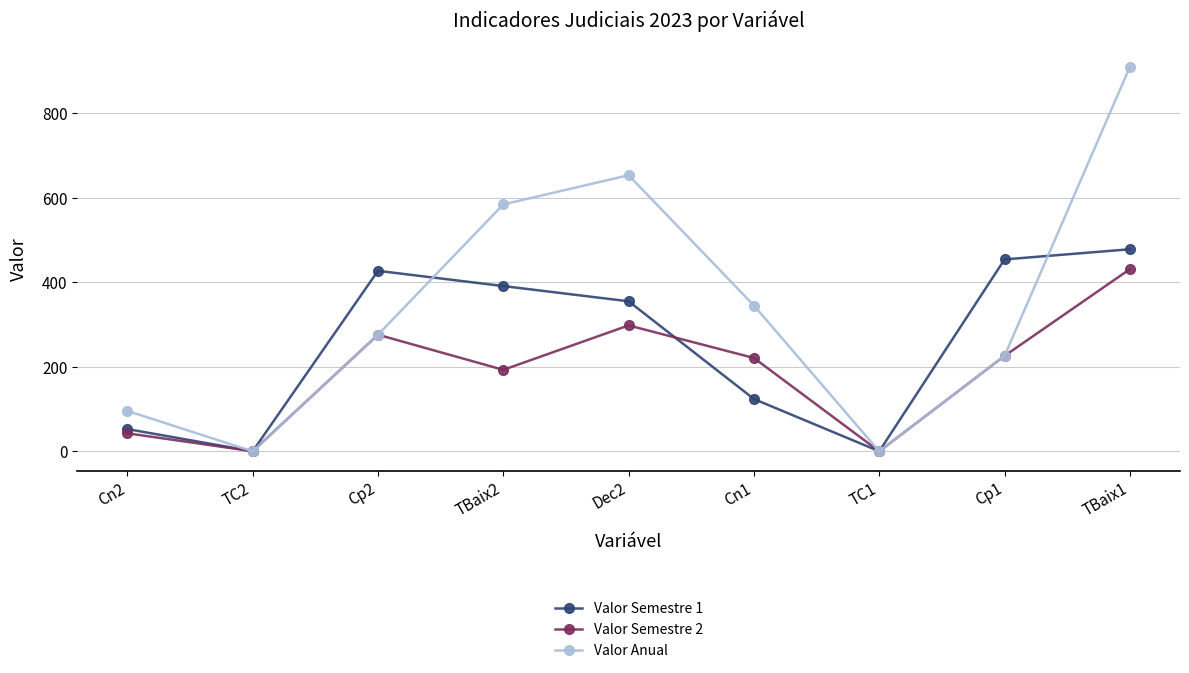

Which series changed the most between Cp2 and TBaix1?

Valor Anual